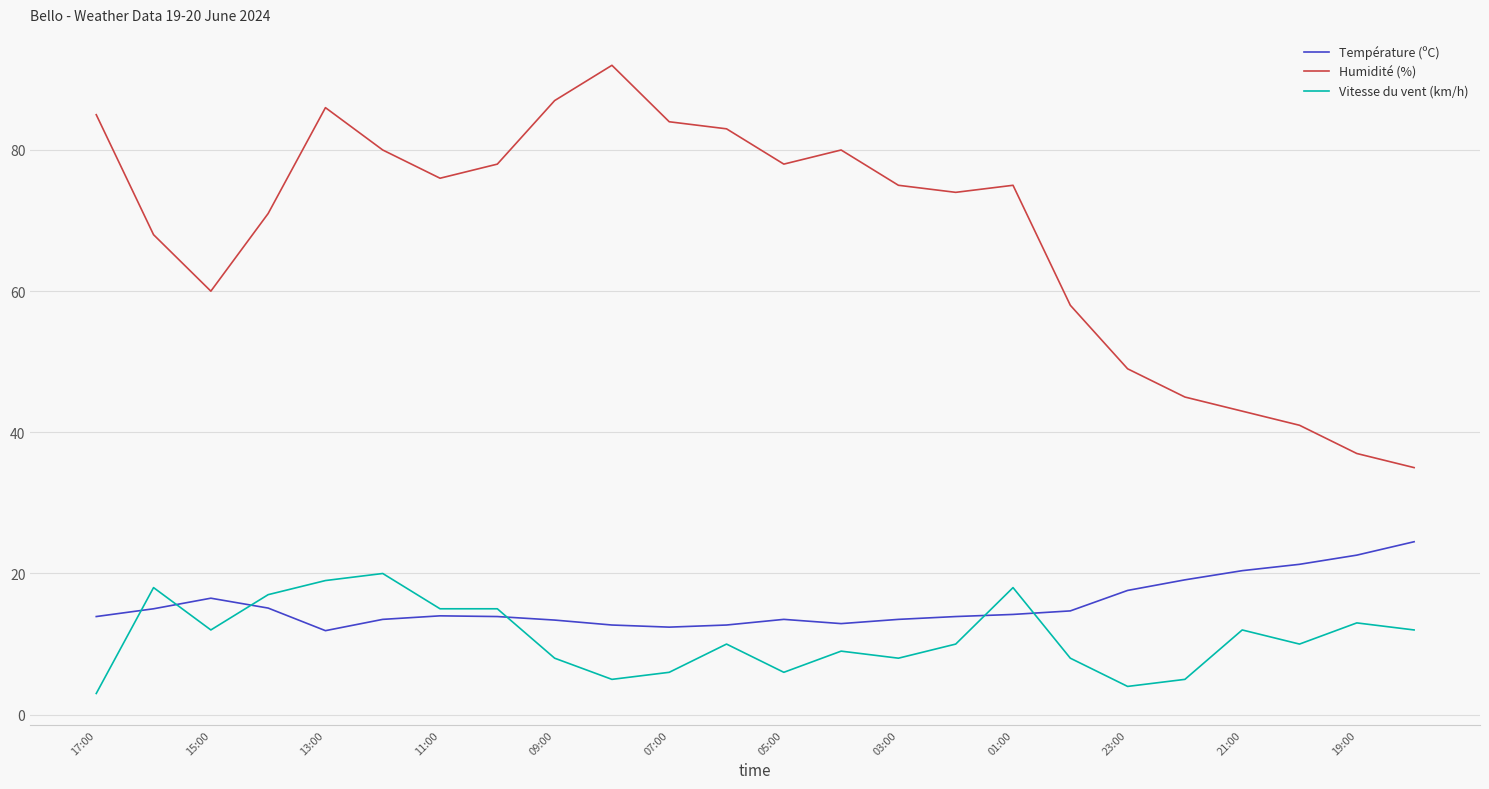

True or false: Humidité (%) and Température (ºC) cross at least once.

False